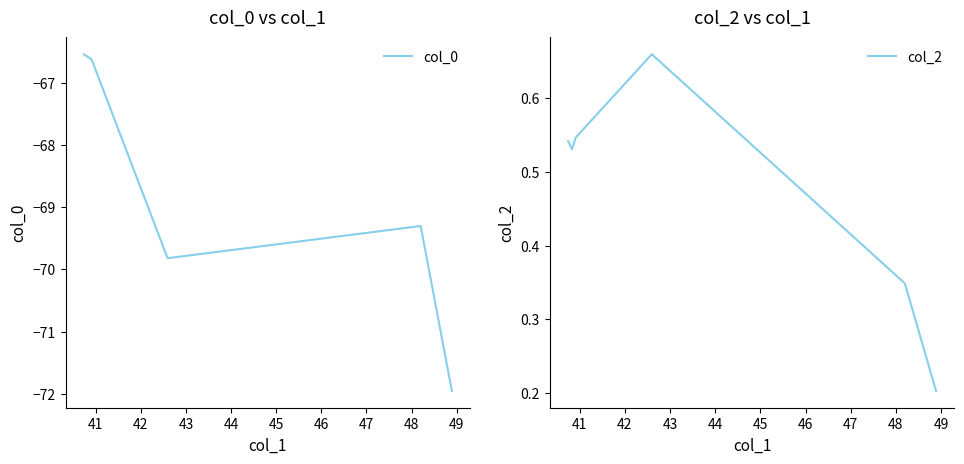

What are all the series names shown in the legend?

col_0, col_2